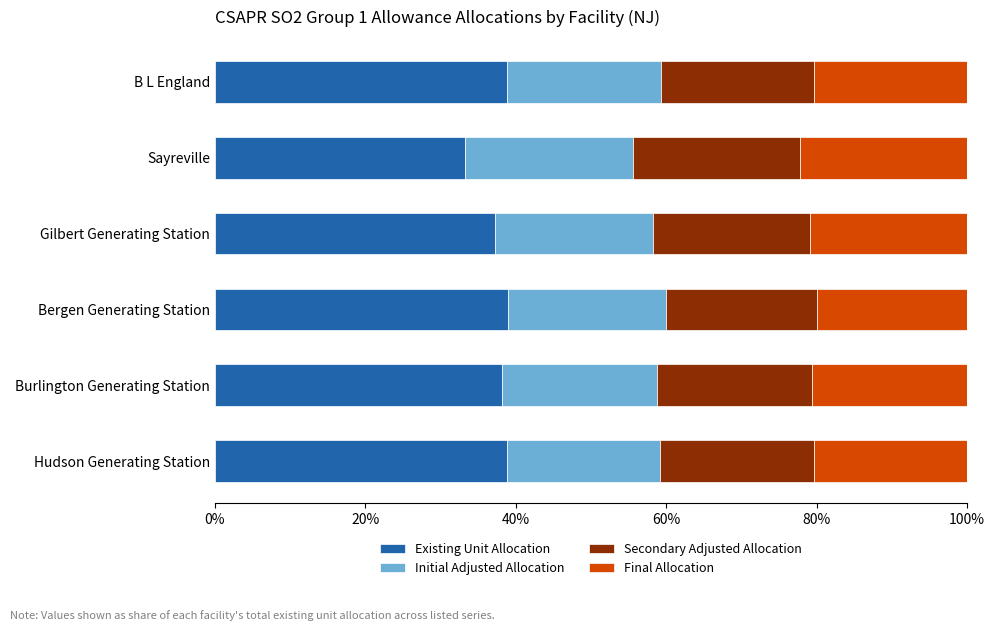

What is the total value across all series at Gilbert Generating Station?

100.0